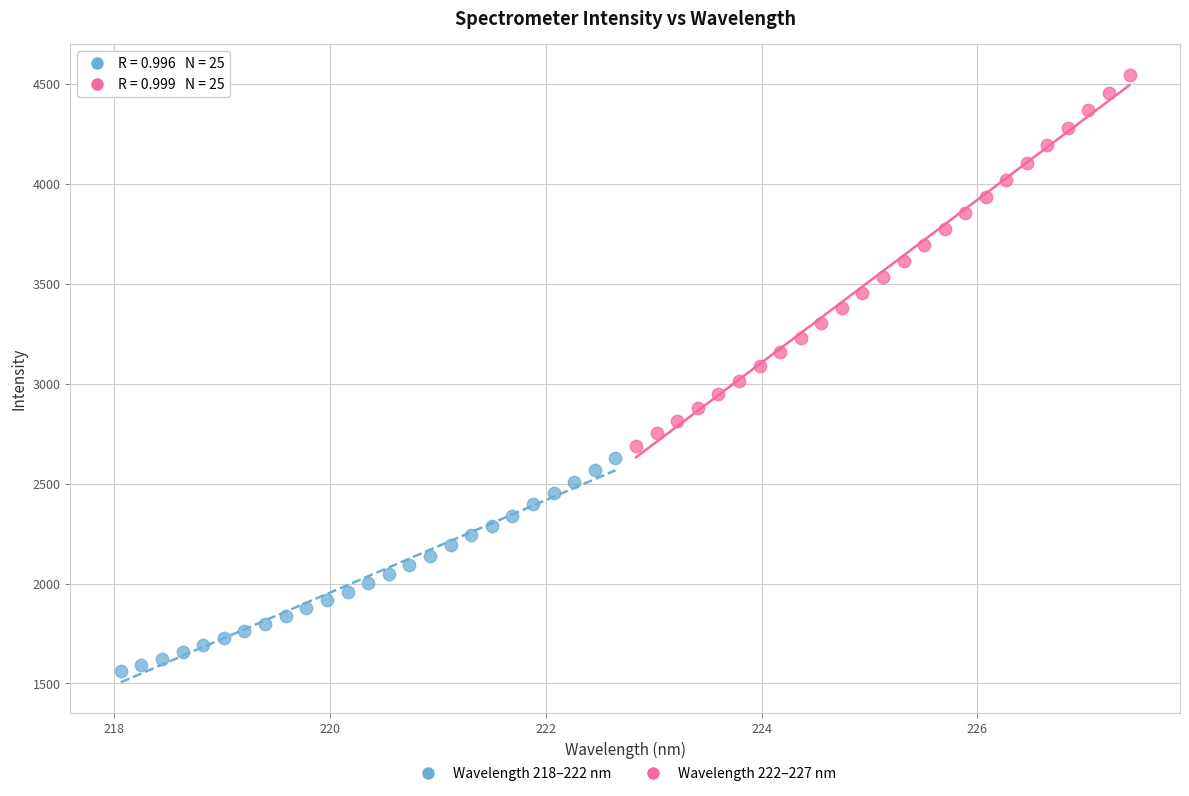

Which series contains the lowest Y value?

Wavelength 218–222 nm